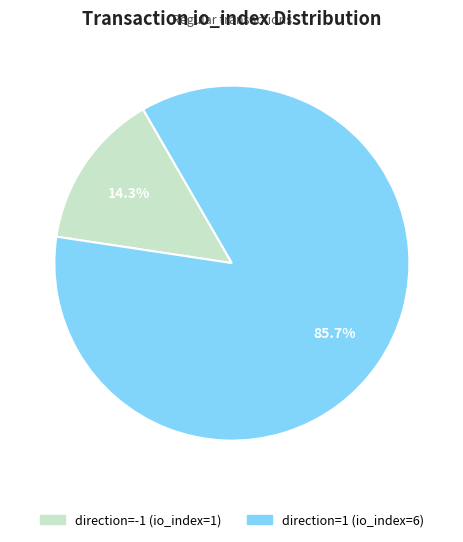

Is there any slice that represents more than half of the pie?

Yes